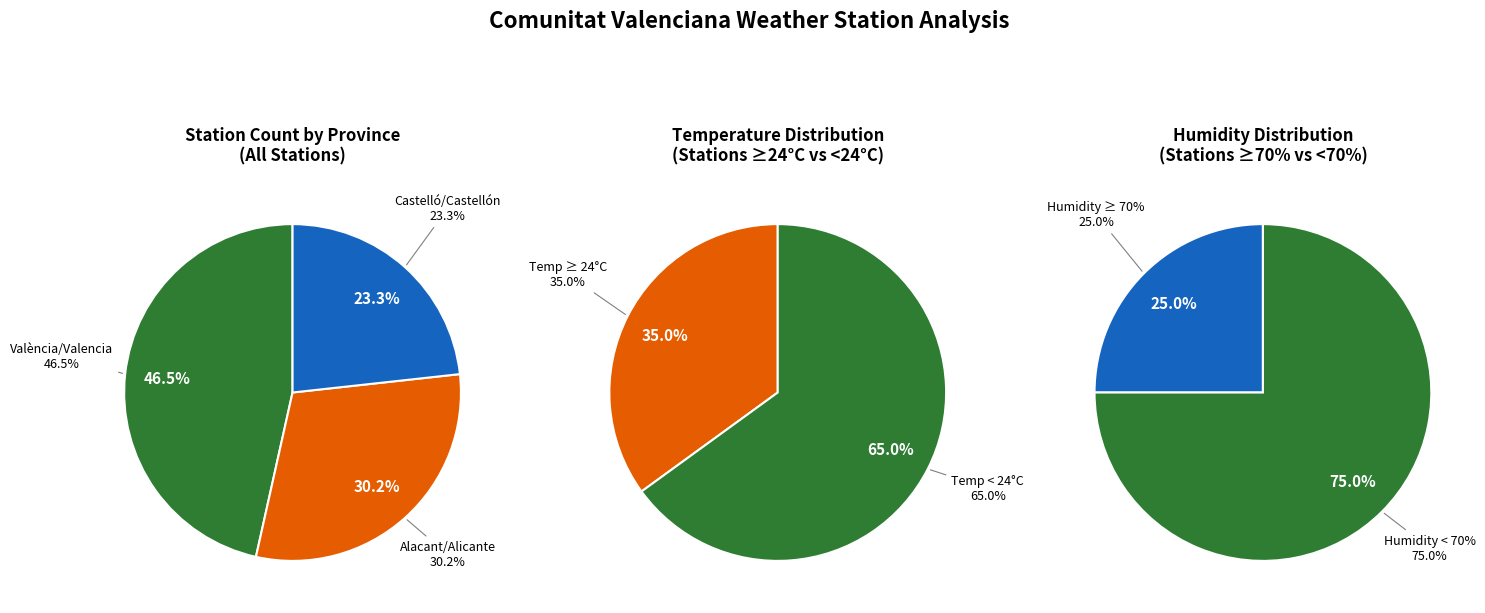

Which has a higher value, Alacant/Alicante or Castelló/Castellón?

Alacant/Alicante